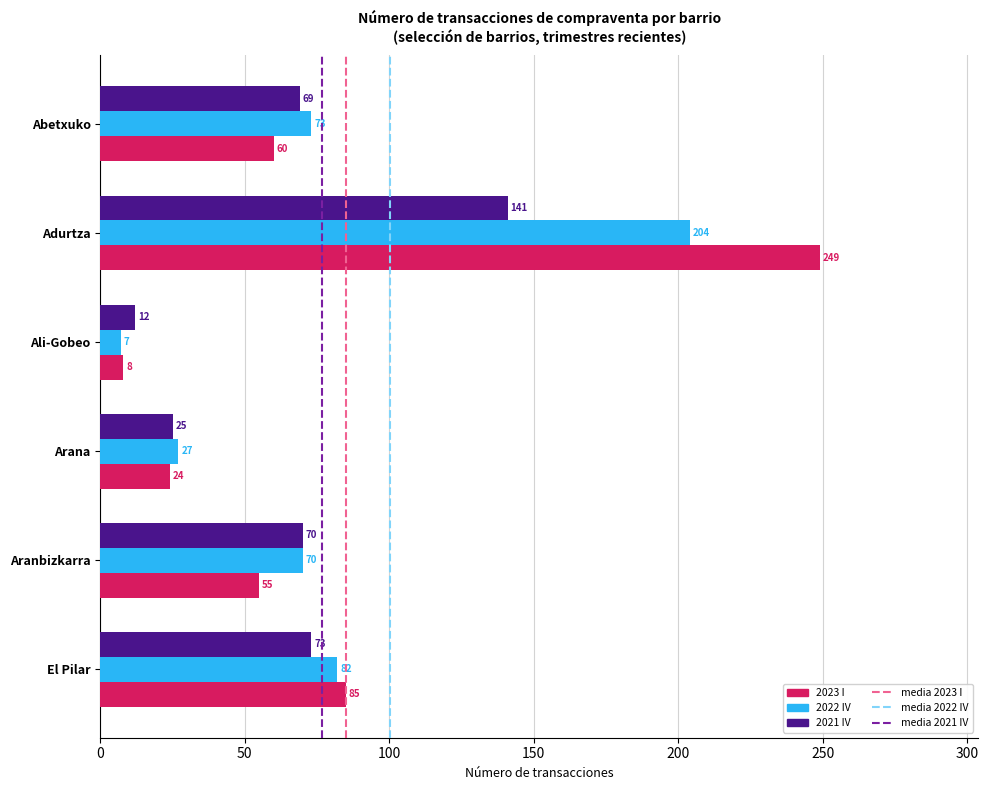

What is the approximate value of 2023 I at El Pilar, to the nearest 50?

100